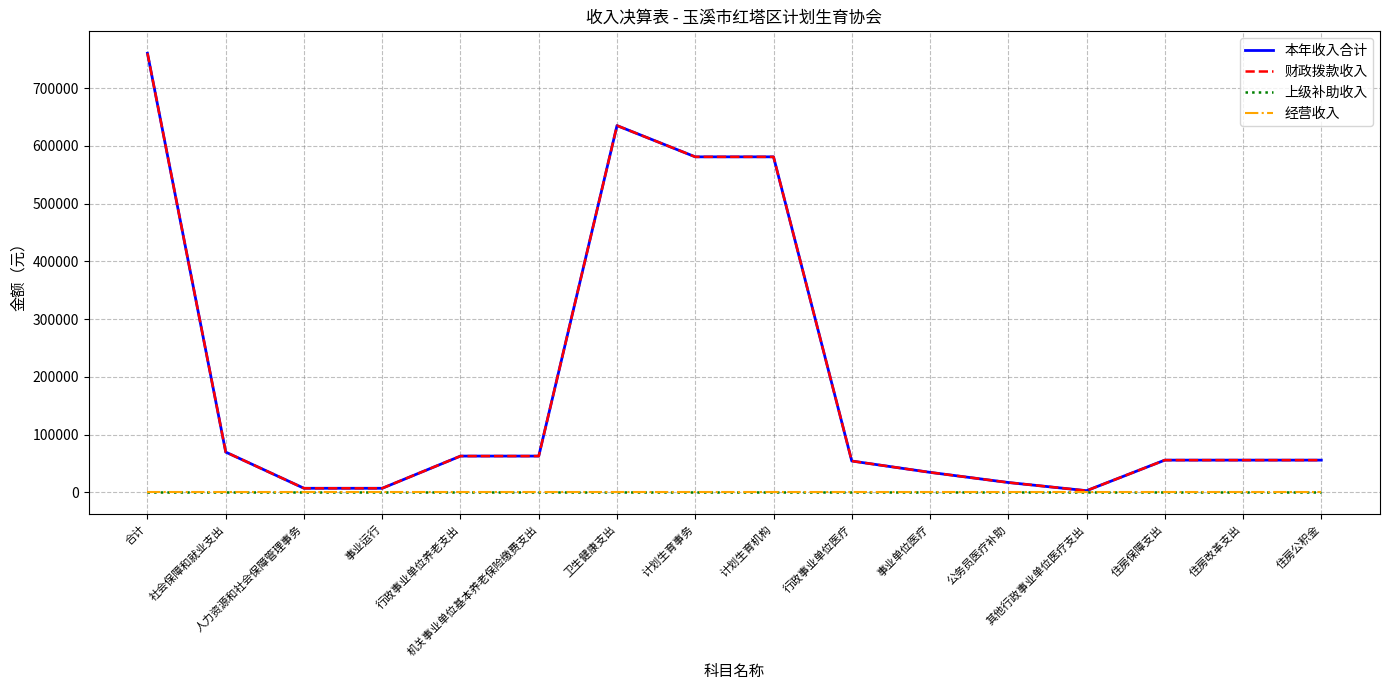

At which category does the chart reach its minimum across all series?

合计